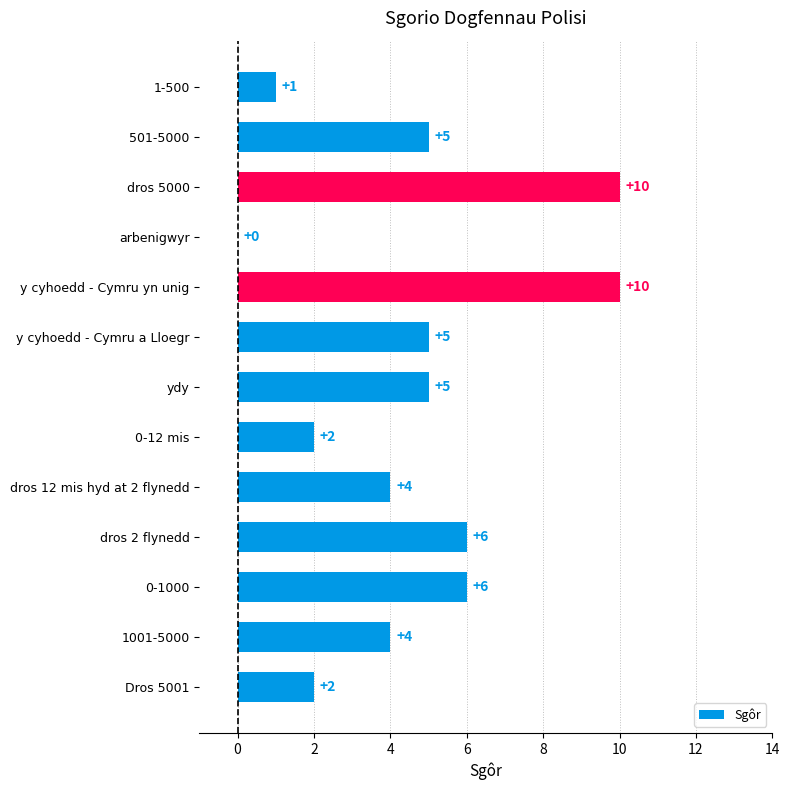

Reading top to bottom, list all the values displayed in this chart.

1-500=1	501-5000=5	dros 5000=10	arbenigwyr=0	y cyhoedd - Cymru yn unig=10	y cyhoedd - Cymru a Lloegr=5	ydy=5	0-12 mis=2	dros 12 mis hyd at 2 flynedd=4	dros 2 flynedd=6	0-1000=6	1001-5000=4	Dros 5001=2